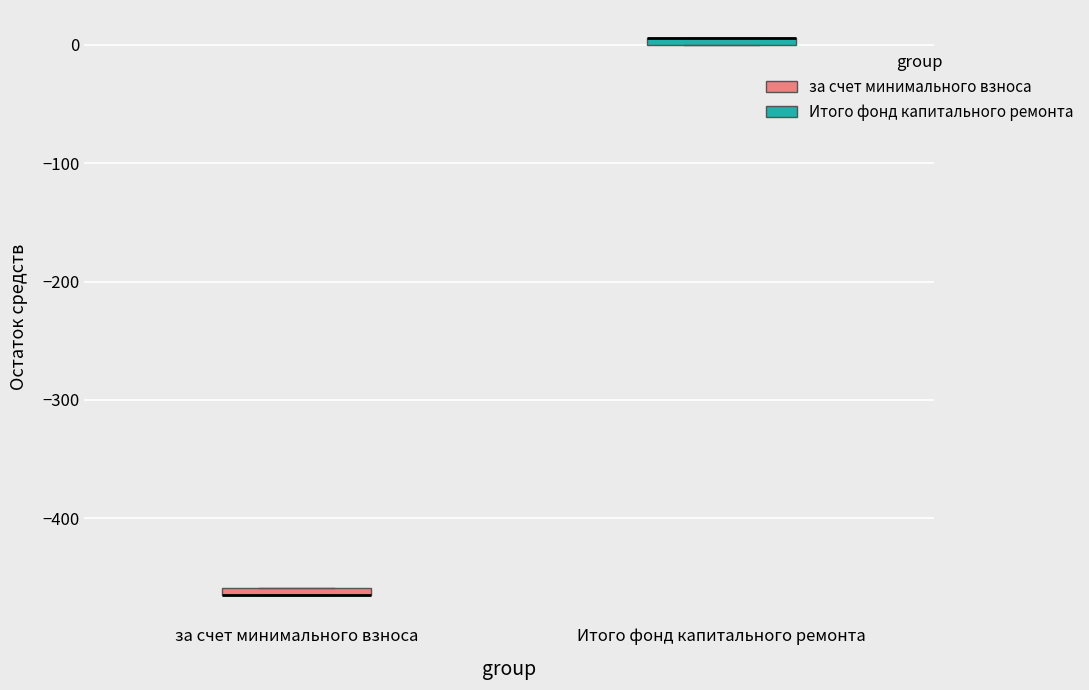

Where is the lower edge of the box for за счет минимального взноса on the y-axis? The values are not printed on the chart, so give them approximately, as read against the axis.

-470